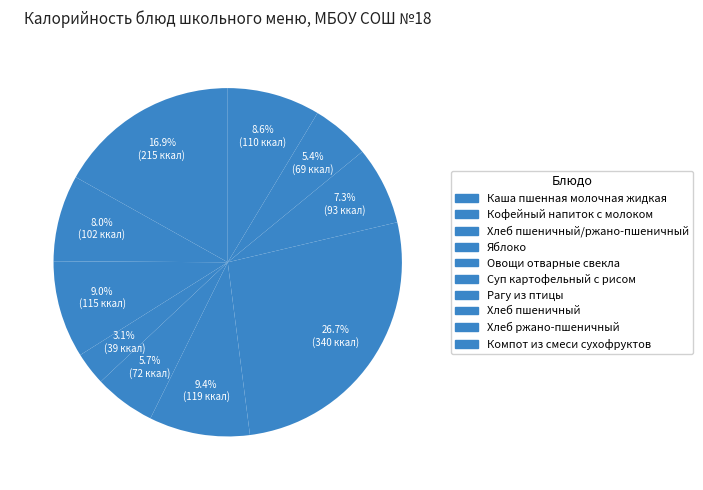

Count the number of slices in the pie.

10